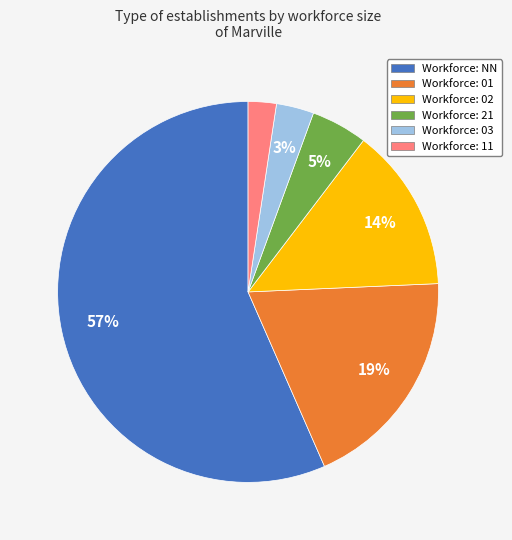

Does any single category account for the majority?

Yes